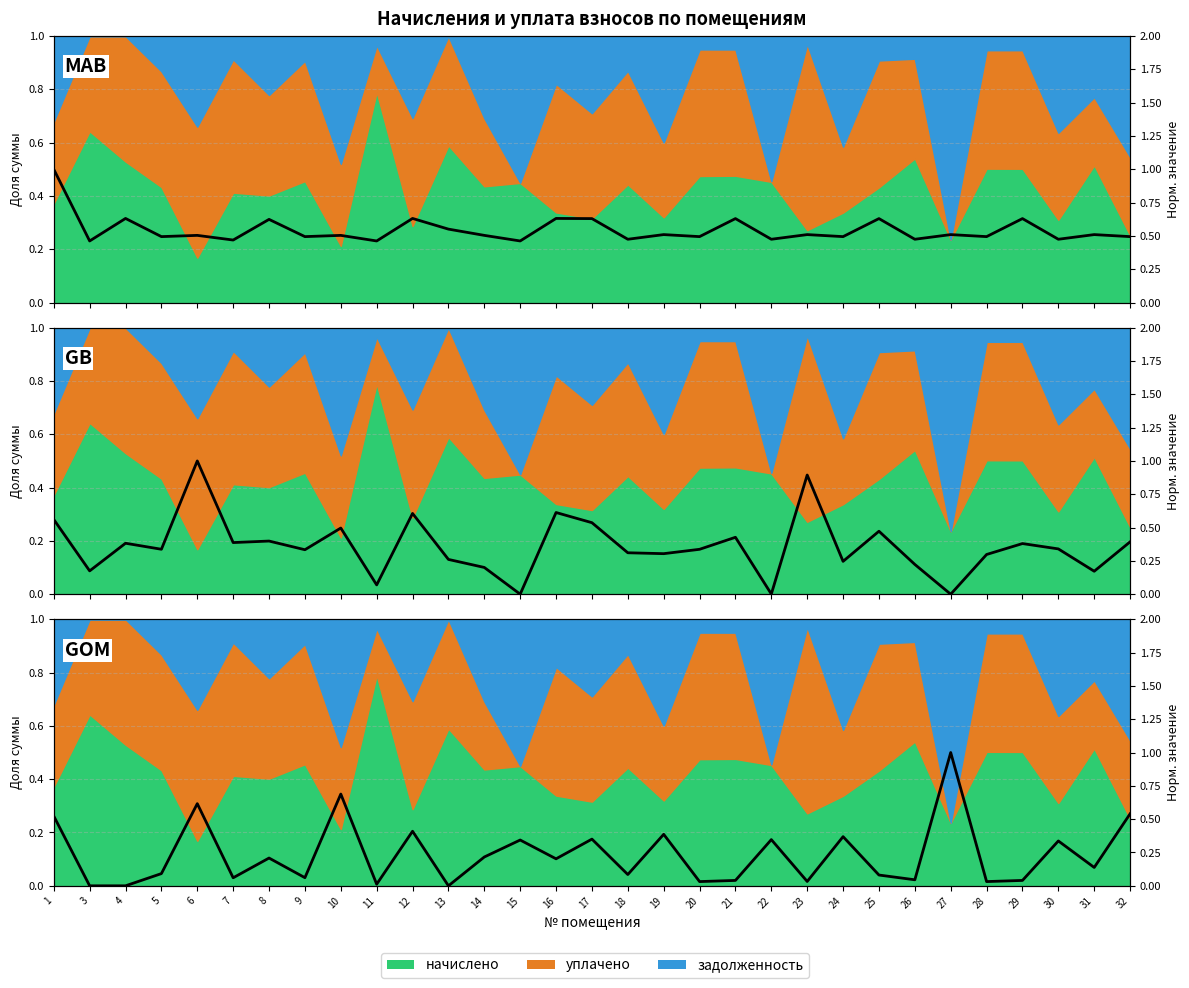

What is the difference between the задолженность (норм.) values at 24 and 8?

0.2